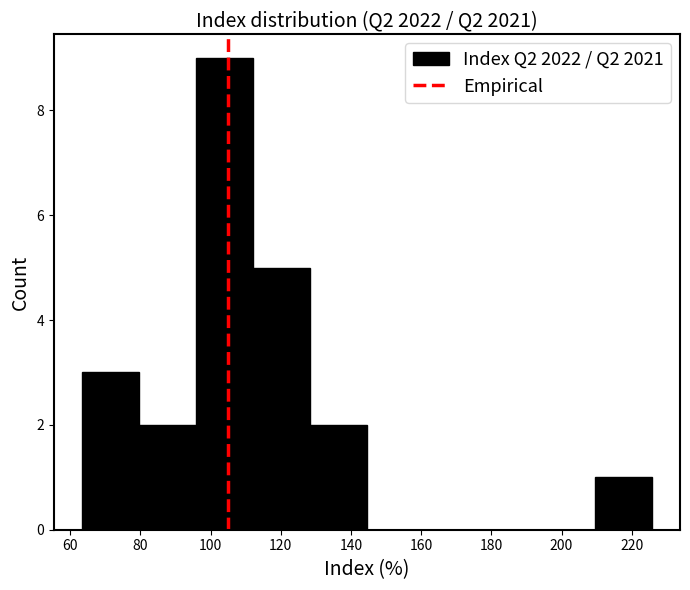

What is the height of the bar covering 128 to 144 on the x-axis? Neither the bar edges nor the heights are printed on the chart, so give them approximately, as read against the axes.

2